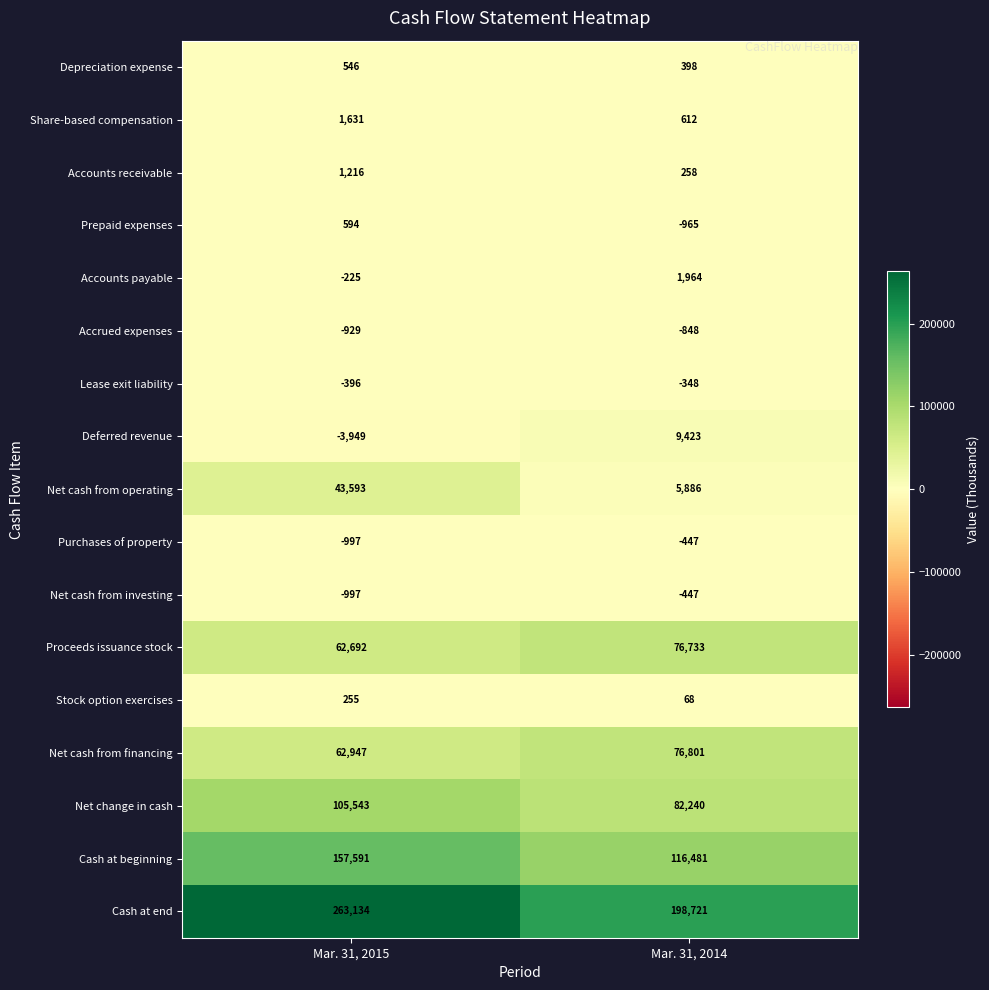

How many categories are shown in the chart?

2